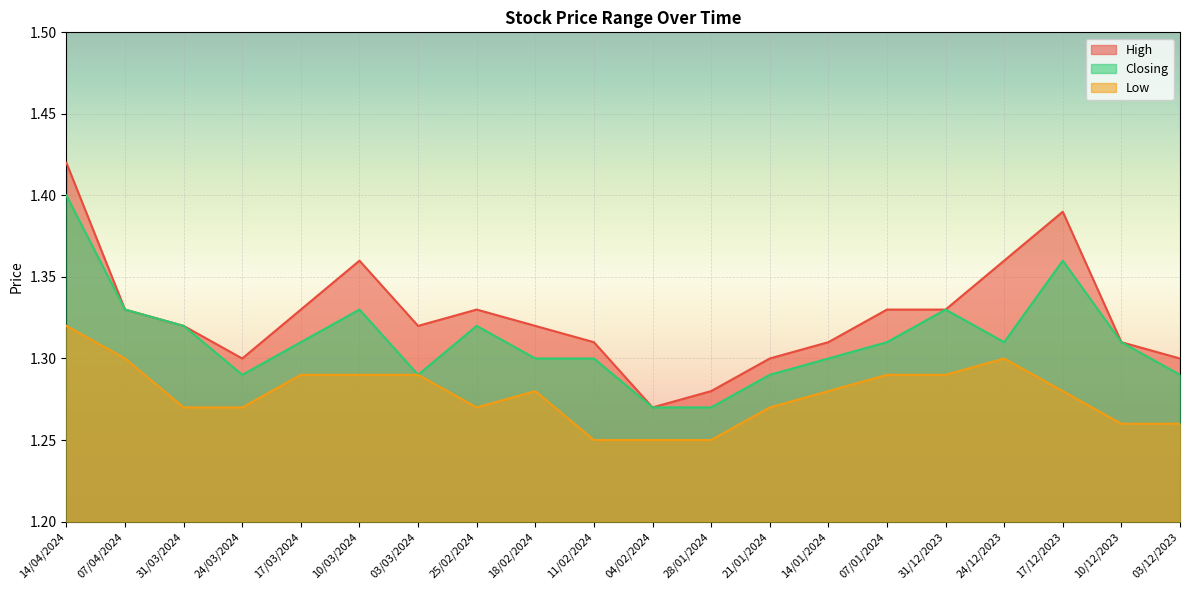

True or false: High and Low cross at least once.

False